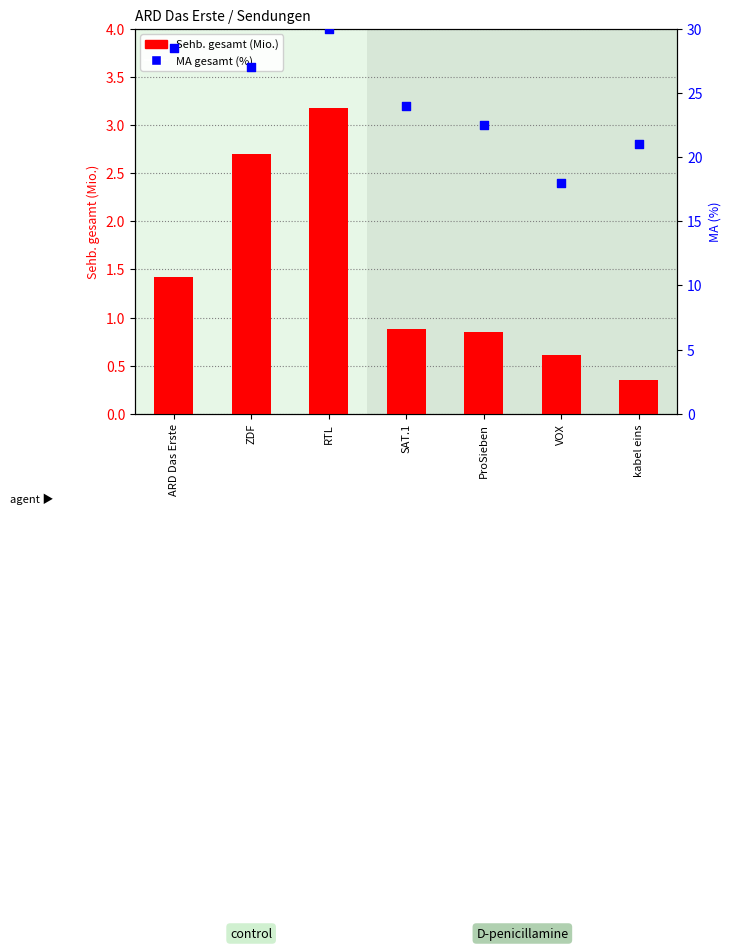

At how many categories does at least one series exceed 2?

7